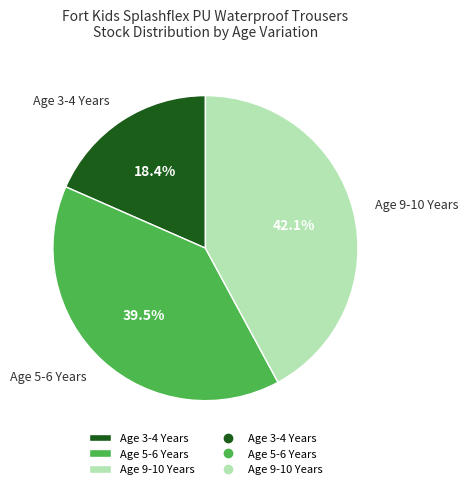

What is the smallest slice in the pie chart?

Age 3-4 Years